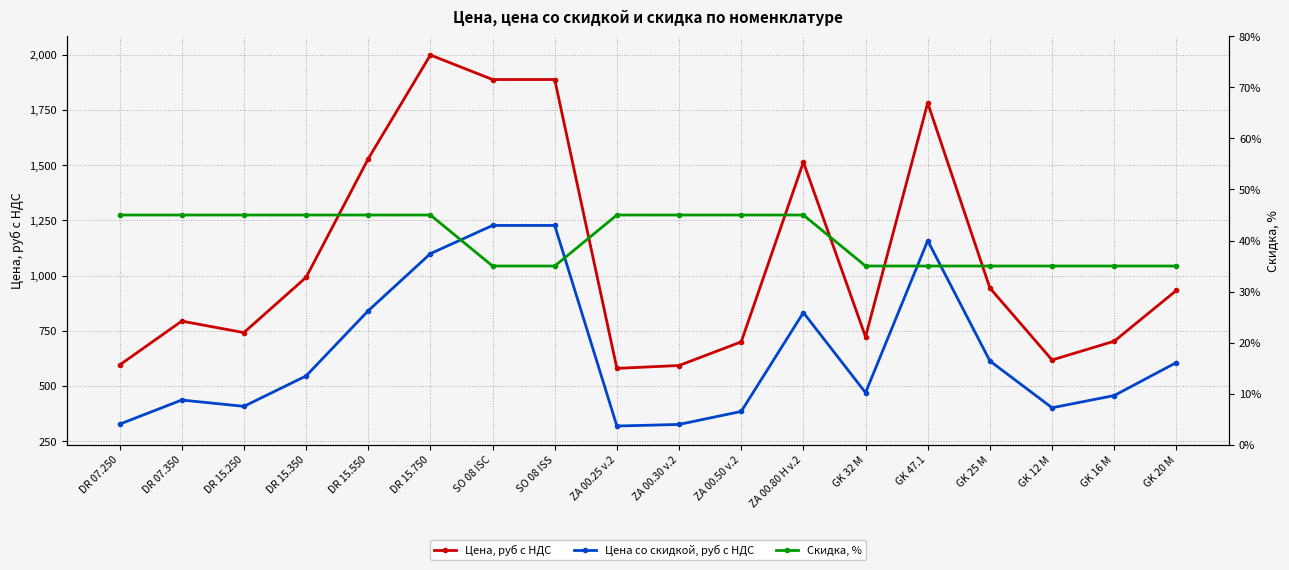

At how many categories does at least one series exceed 456?

18